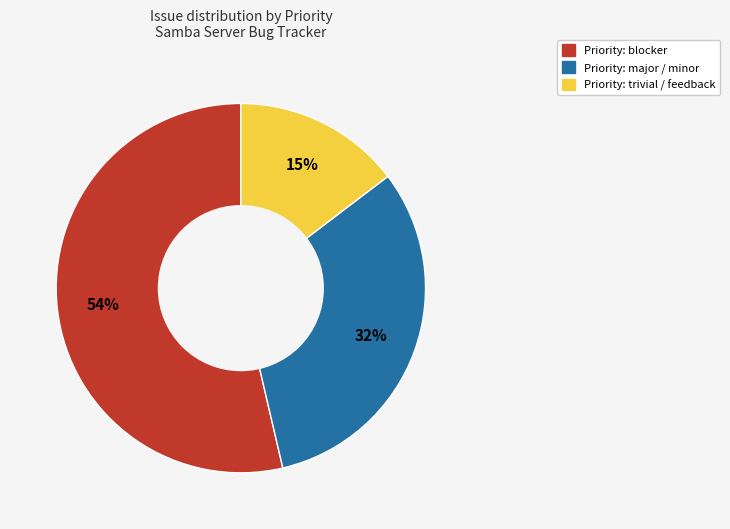

Does any single category account for the majority?

Yes